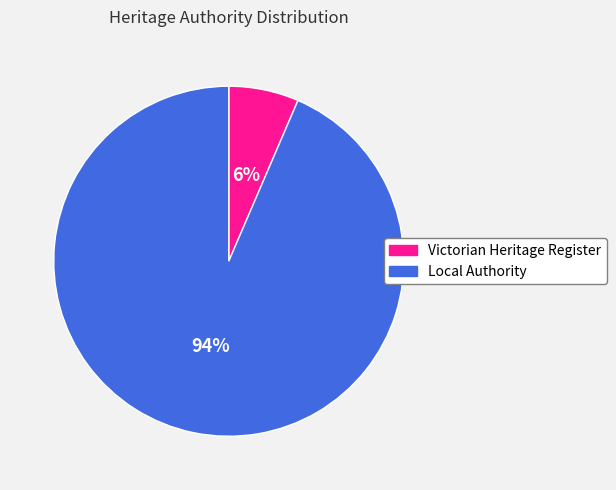

Rank the categories by value from highest to lowest.

Local Authority, Victorian Heritage Register